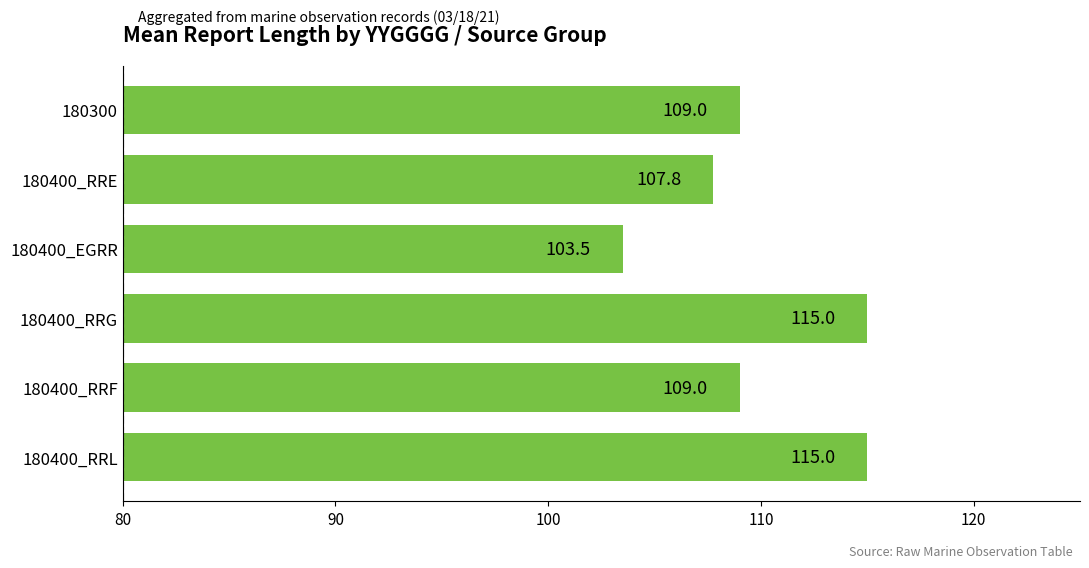

What is the difference between the values at 180400_EGRR and 180300?

5.5